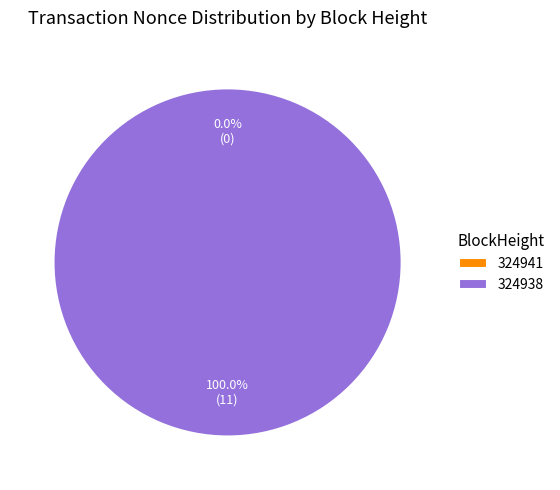

The 324938 slice represents 100% of the pie. True or false?

True